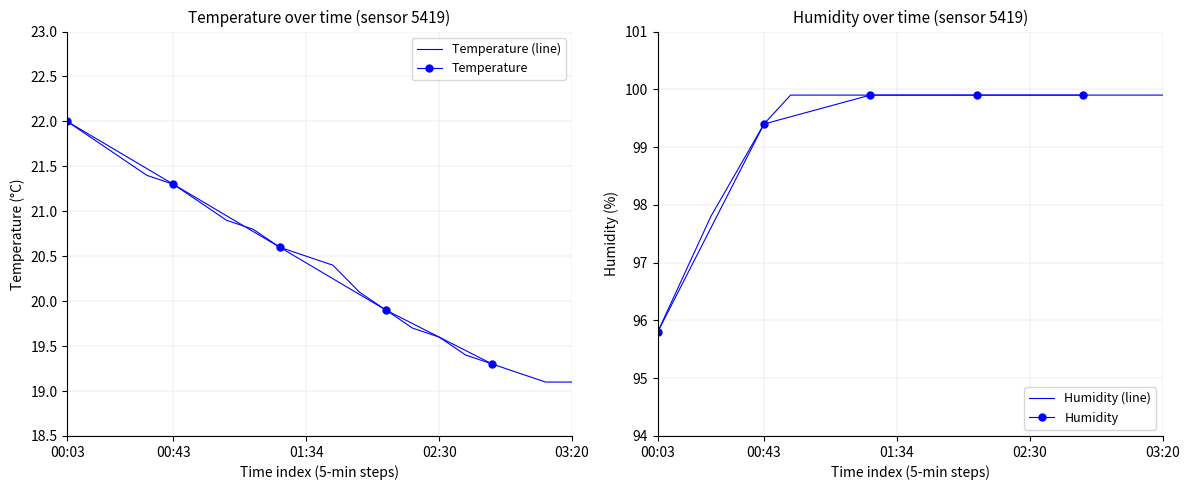

What is the spread (max minus min) of values at 00:53?

78.8